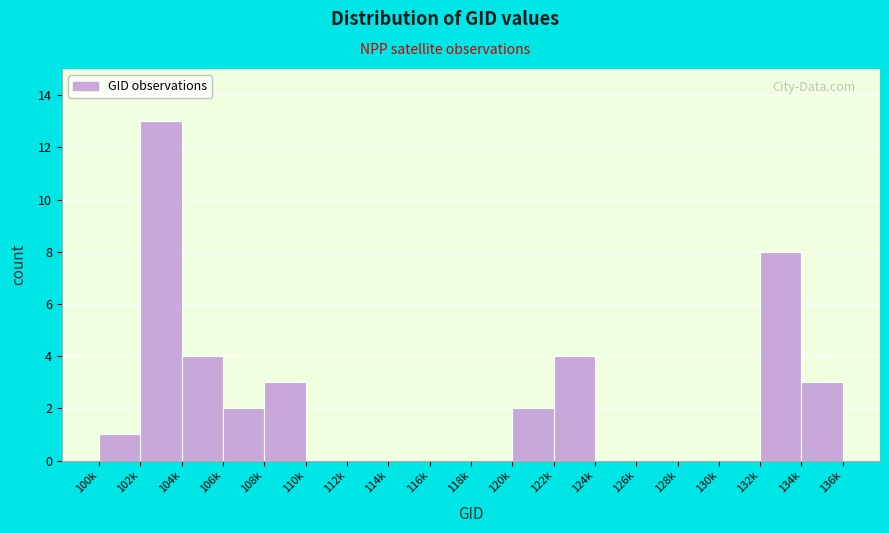

Reading right to left, extract all data points from this chart.

134k=3	132k=8	130k=0	128k=0	126k=0	124k=0	122k=4	120k=2	118k=0	116k=0	114k=0	112k=0	110k=0	108k=3	106k=2	104k=4	102k=13	100k=1